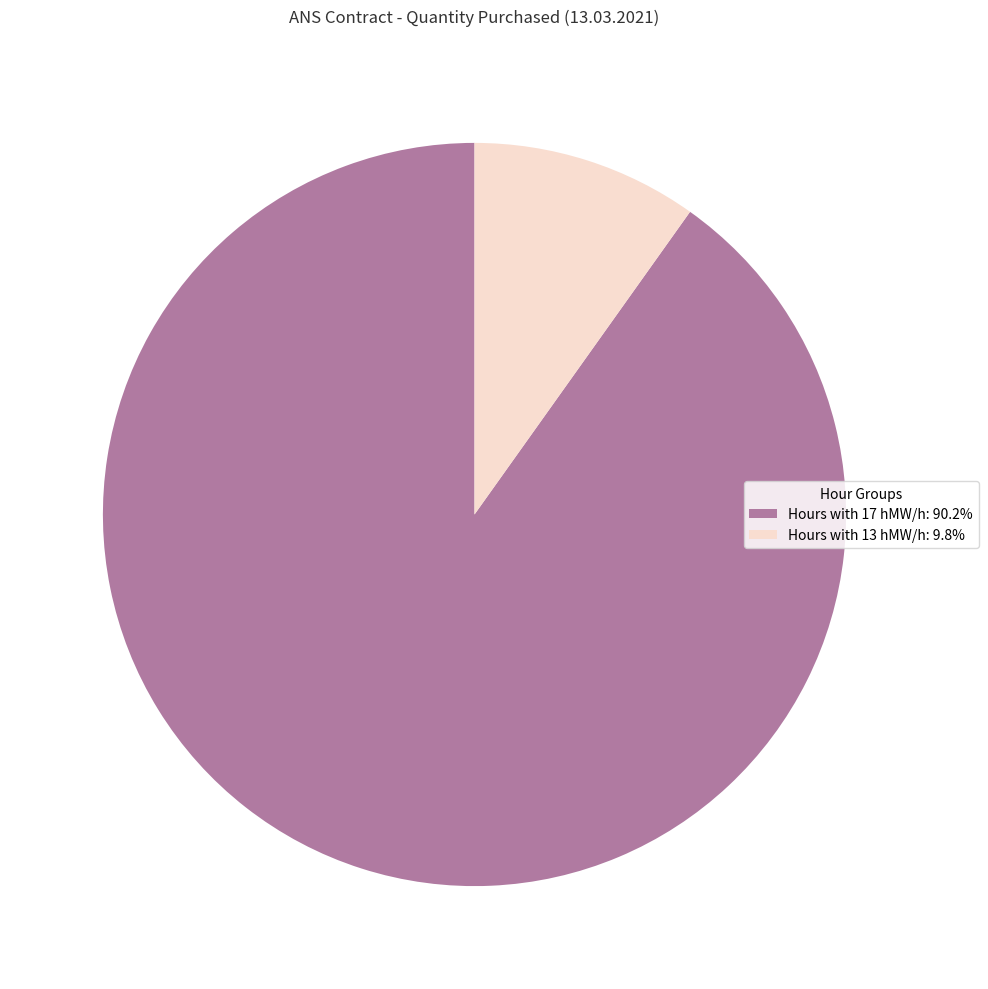

Does Hours with 17 hMW/h: 90.2% account for over 50% of the chart?

Yes